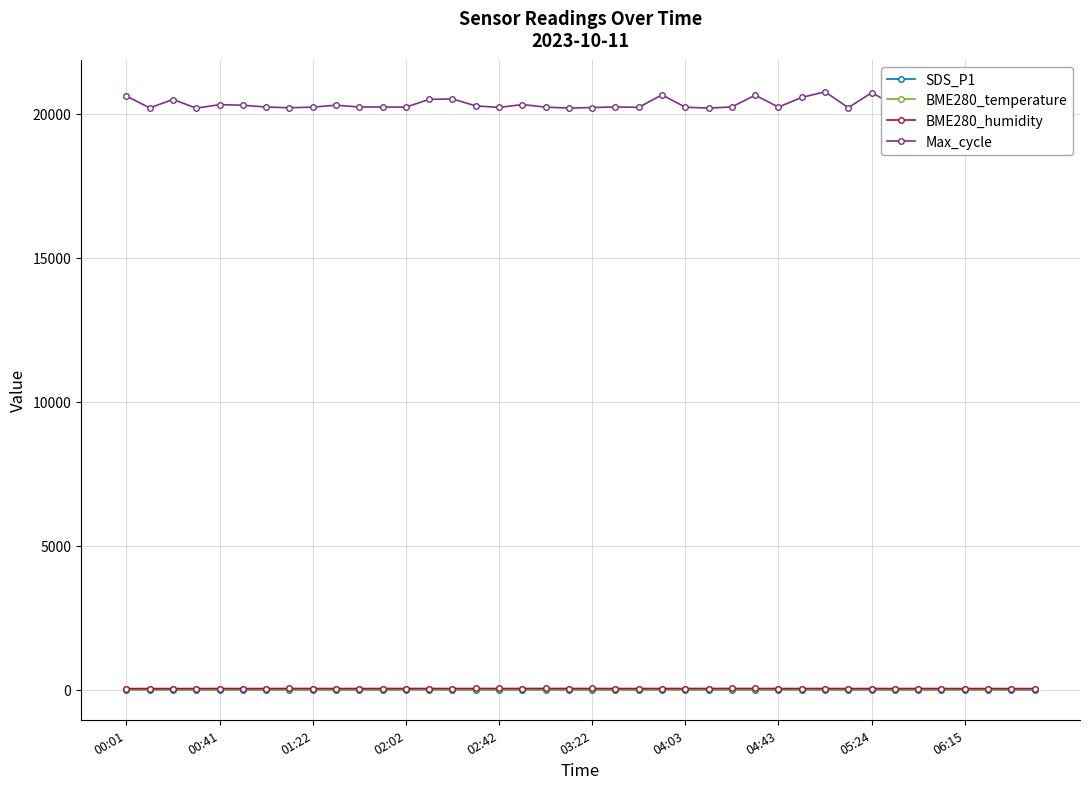

The BME280_temperature series shows 21.9 at 31. True or false?

False